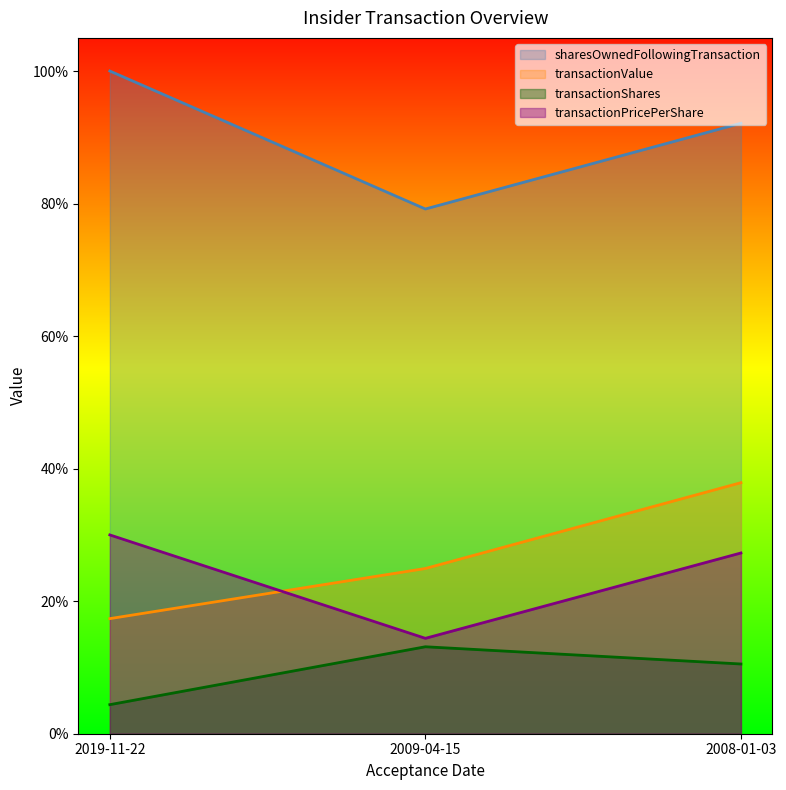

List the labels in order of transactionValue value, smallest first.

2019-11-22, 2009-04-15, 2008-01-03